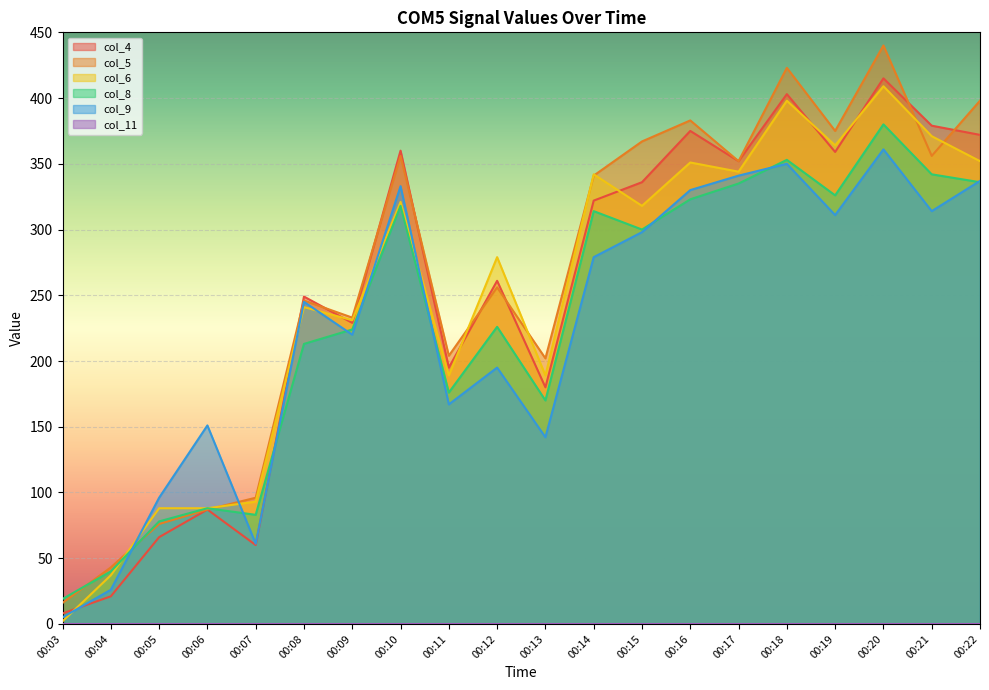

Which series changed the most between 00:11 and 00:20?

col_5